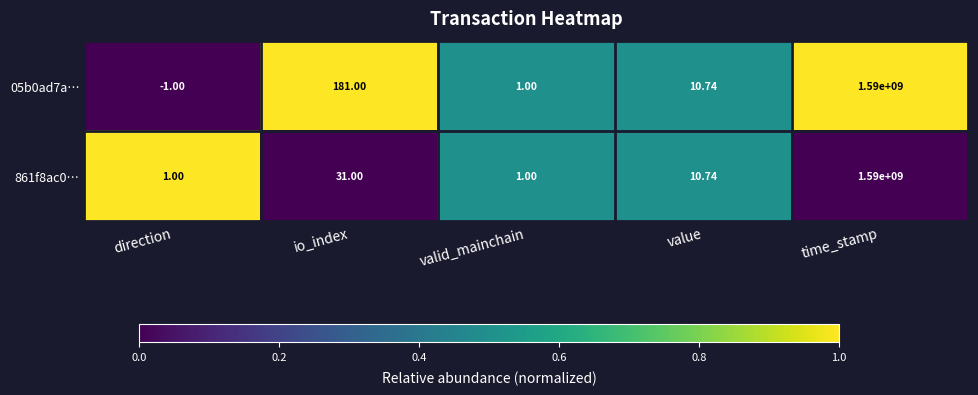

List the labels in order of 05b0ad7a… value, largest first.

time_stamp, io_index, value, valid_mainchain, direction